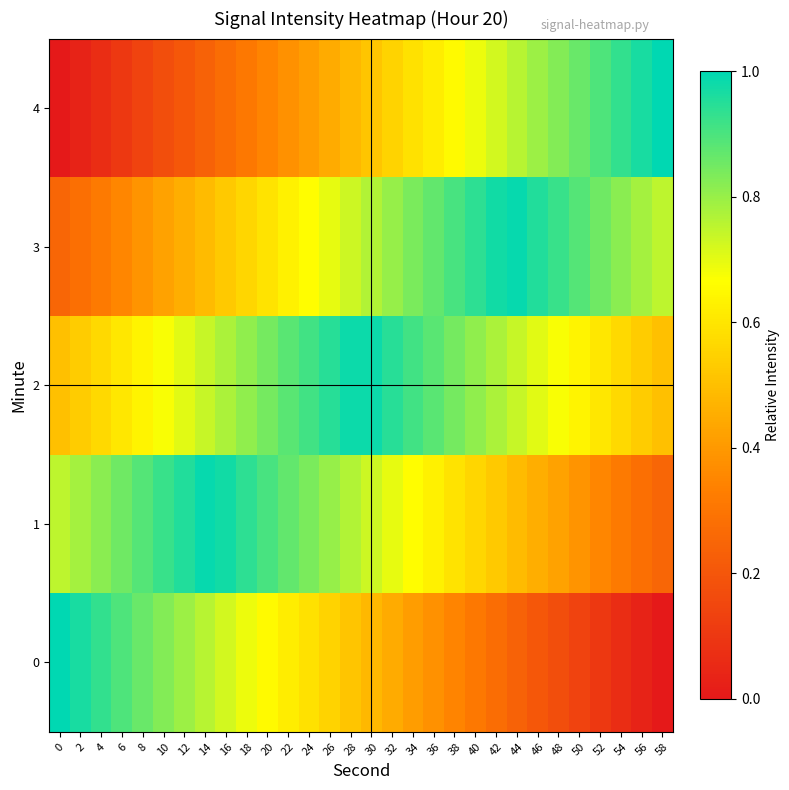

Reading left to right, transcribe all the data shown in this chart.

0: 0=1.0	2=1.0	4=0.9	6=0.9	8=0.9	10=0.8	12=0.8	14=0.8	16=0.7	18=0.7	20=0.7	22=0.6	24=0.6	26=0.6	28=0.5	30=0.5	32=0.4	34=0.4	36=0.4	38=0.3	40=0.3	42=0.3	44=0.2	46=0.2	48=0.2	50=0.1	52=0.1	54=0.1	56=0.0	58=0.0
1: 0=0.8	2=0.8	4=0.8	6=0.9	8=0.9	10=0.9	12=1.0	14=1.0	16=1.0	18=0.9	20=0.9	22=0.9	24=0.8	26=0.8	28=0.8	30=0.7	32=0.7	34=0.7	36=0.6	38=0.6	40=0.6	42=0.5	44=0.5	46=0.5	48=0.4	50=0.4	52=0.4	54=0.3	56=0.3	58=0.2
2: 0=0.5	2=0.5	4=0.6	6=0.6	8=0.6	10=0.7	12=0.7	14=0.7	16=0.8	18=0.8	20=0.8	22=0.9	24=0.9	26=0.9	28=1.0	30=1.0	32=0.9	34=0.9	36=0.9	38=0.8	40=0.8	42=0.8	44=0.7	46=0.7	48=0.7	50=0.6	52=0.6	54=0.6	56=0.5	58=0.5
3: 0=0.2	2=0.3	4=0.3	6=0.4	8=0.4	10=0.4	12=0.5	14=0.5	16=0.5	18=0.6	20=0.6	22=0.6	24=0.7	26=0.7	28=0.7	30=0.8	32=0.8	34=0.8	36=0.9	38=0.9	40=0.9	42=1.0	44=1.0	46=1.0	48=0.9	50=0.9	52=0.9	54=0.8	56=0.8	58=0.8
4: 0=0.0	2=0.0	4=0.1	6=0.1	8=0.1	10=0.2	12=0.2	14=0.2	16=0.3	18=0.3	20=0.3	22=0.4	24=0.4	26=0.4	28=0.5	30=0.5	32=0.6	34=0.6	36=0.6	38=0.7	40=0.7	42=0.7	44=0.8	46=0.8	48=0.8	50=0.9	52=0.9	54=0.9	56=1.0	58=1.0